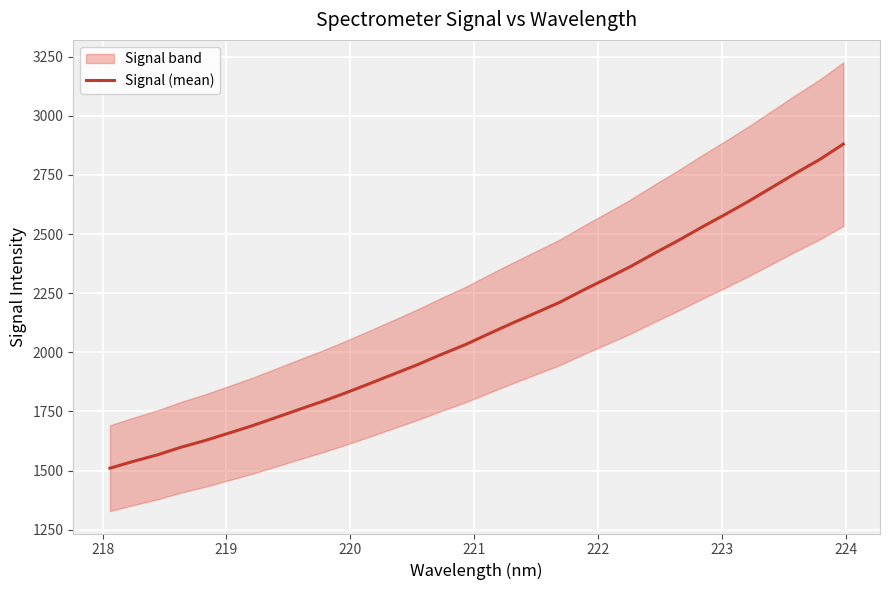

What is the highest value of the Signal (mean) series?

2880.0